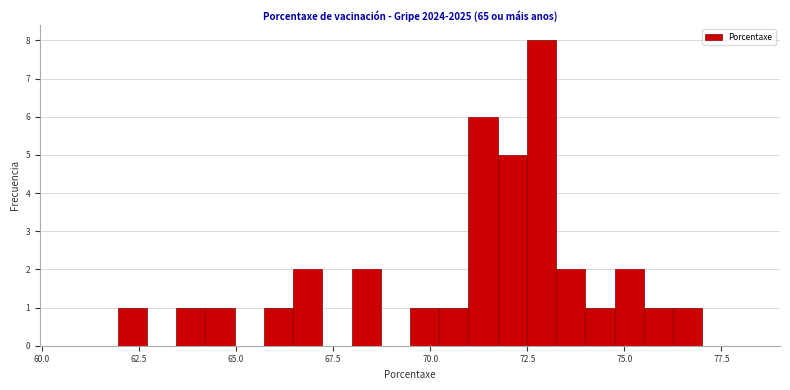

Read against the x-axis, roughly where is the centre of the tallest bar?

73.0